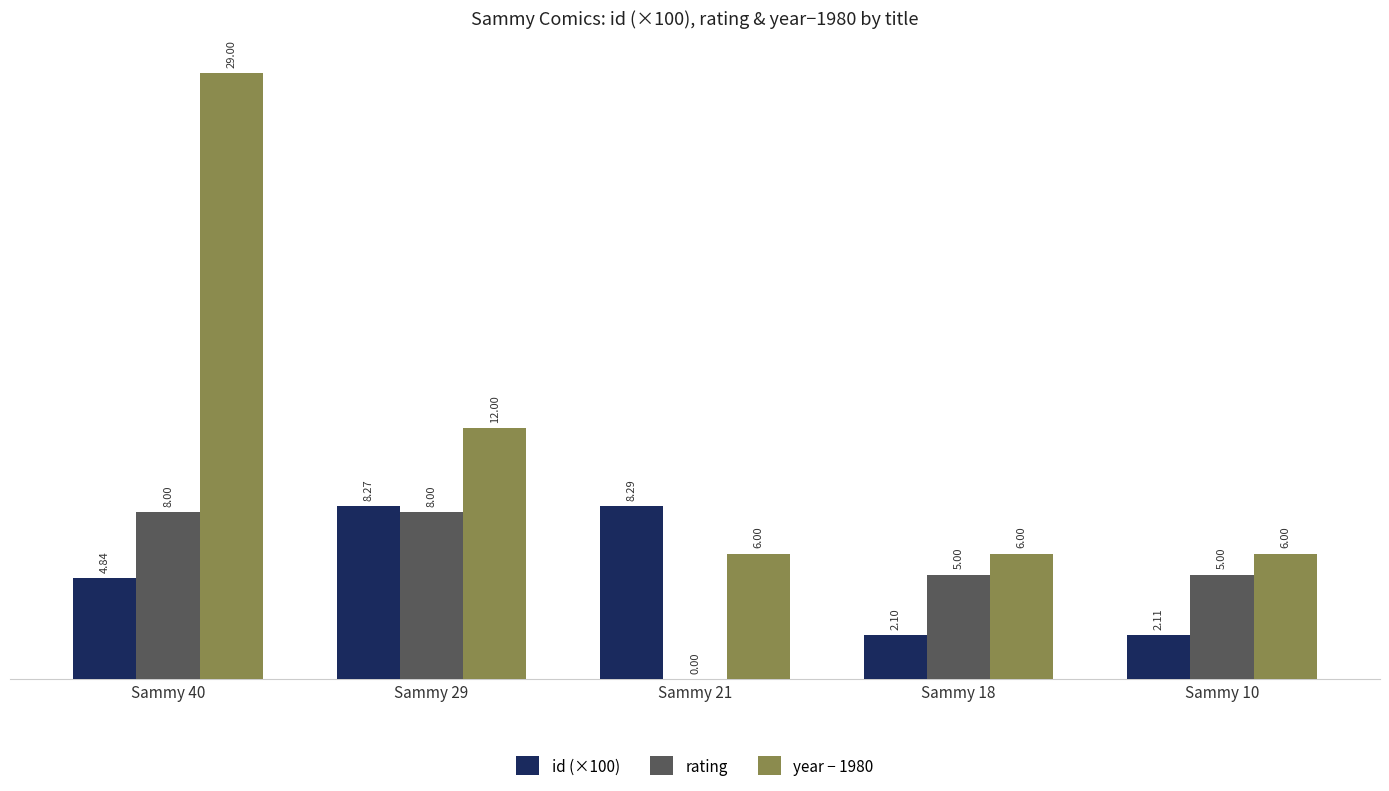

Is the value of rating at Sammy 10 greater than the value of year − 1980 at Sammy 10?

No